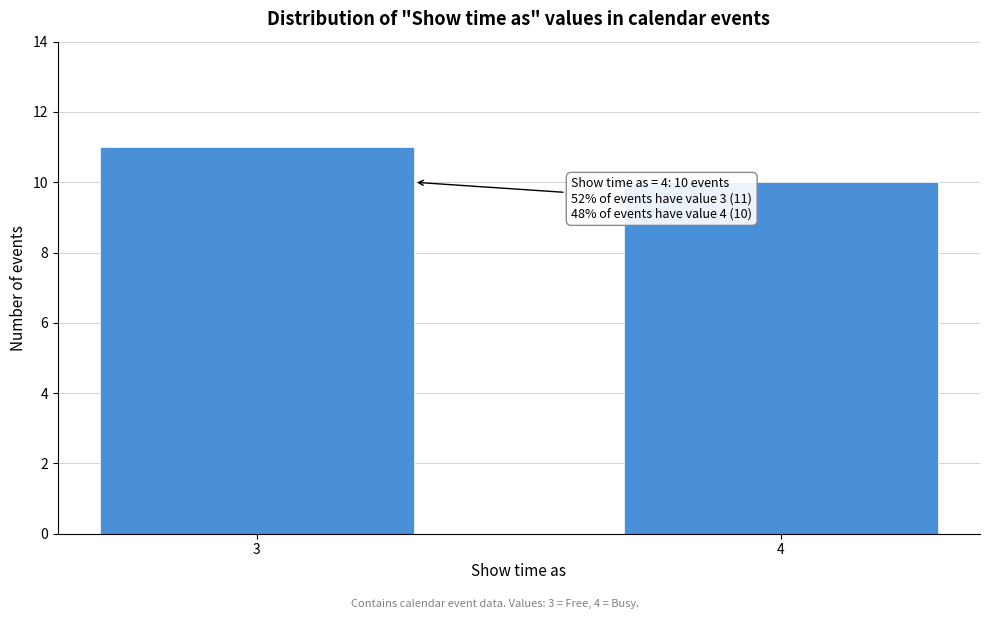

Reading left to right, list all the values displayed in this chart.

11	10